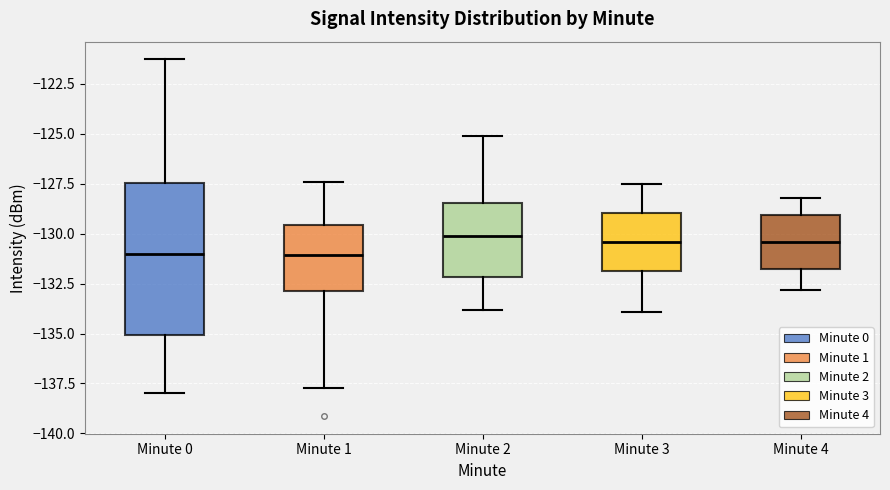

Reading left to right, read every box against the y-axis: the position of its median line, the range the box covers, and the ends of its whiskers. The values are not printed on the chart, so give them approximately, as read against the axis.

Minute 0: median -131.0, box -135.0 to -127.5, whiskers -138.0 to -121.5
Minute 1: median -131.0, box -133.0 to -129.5, whiskers -137.5 to -127.5
Minute 2: median -130.0, box -132.0 to -128.5, whiskers -134.0 to -125.0
Minute 3: median -130.5, box -132.0 to -129.0, whiskers -134.0 to -127.5
Minute 4: median -130.5, box -131.5 to -129.0, whiskers -133.0 to -128.0